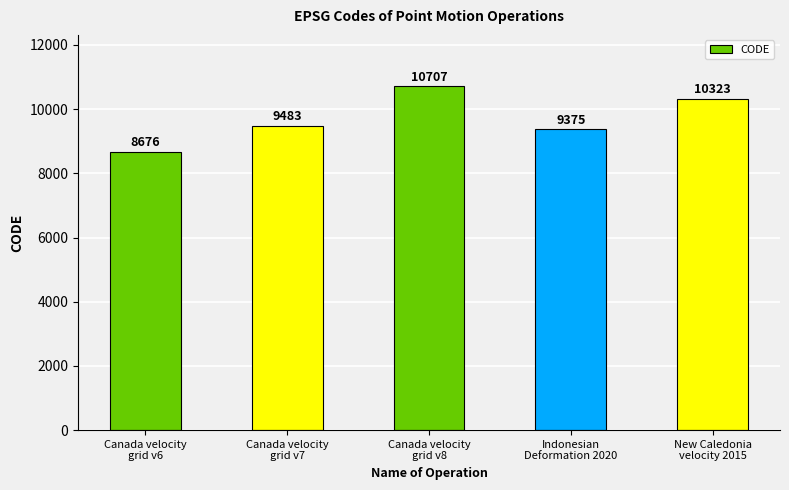

Reading right to left, what are all the values shown in this chart?

10323	9375	10707	9483	8676